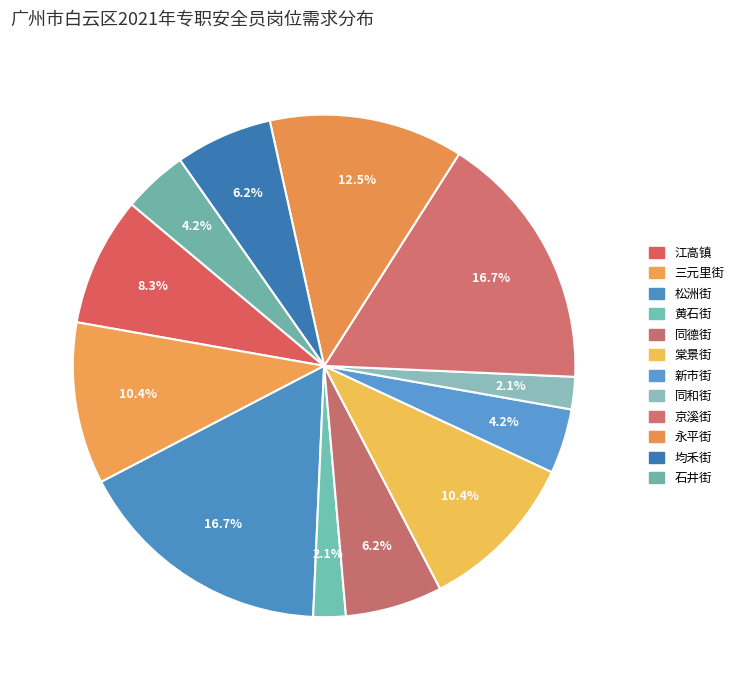

What is the total percentage of 江高镇 and 石井街?

12.5%